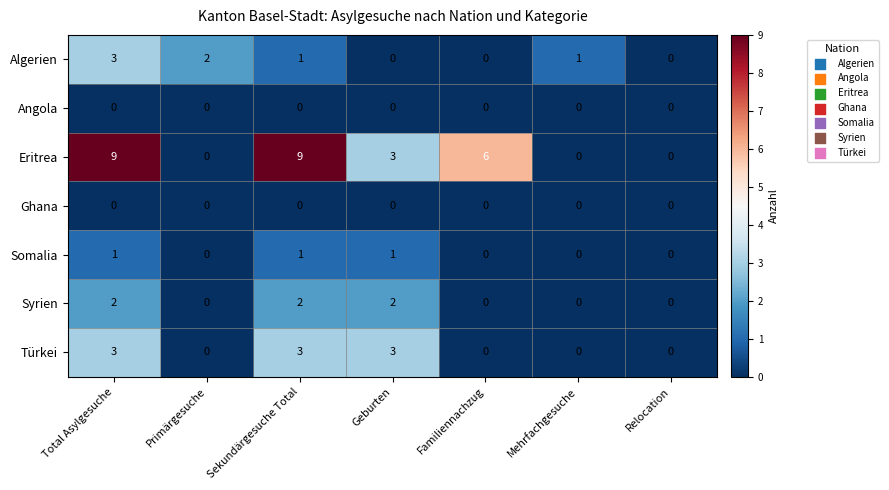

What is the spread (max minus min) of values at Primärgesuche?

2